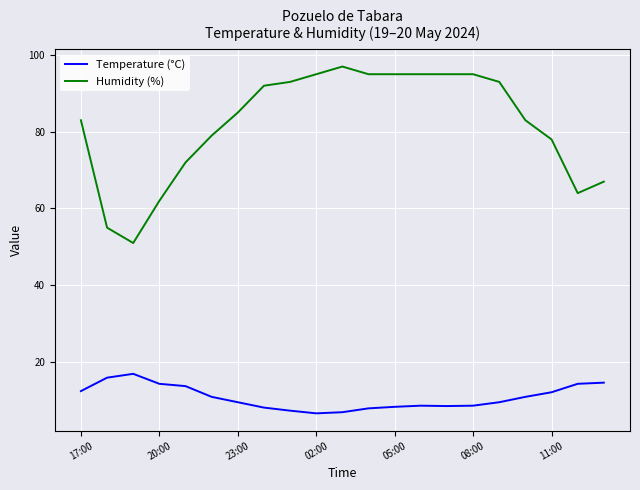

Which series has the largest total across all categories?

Humidity (%)